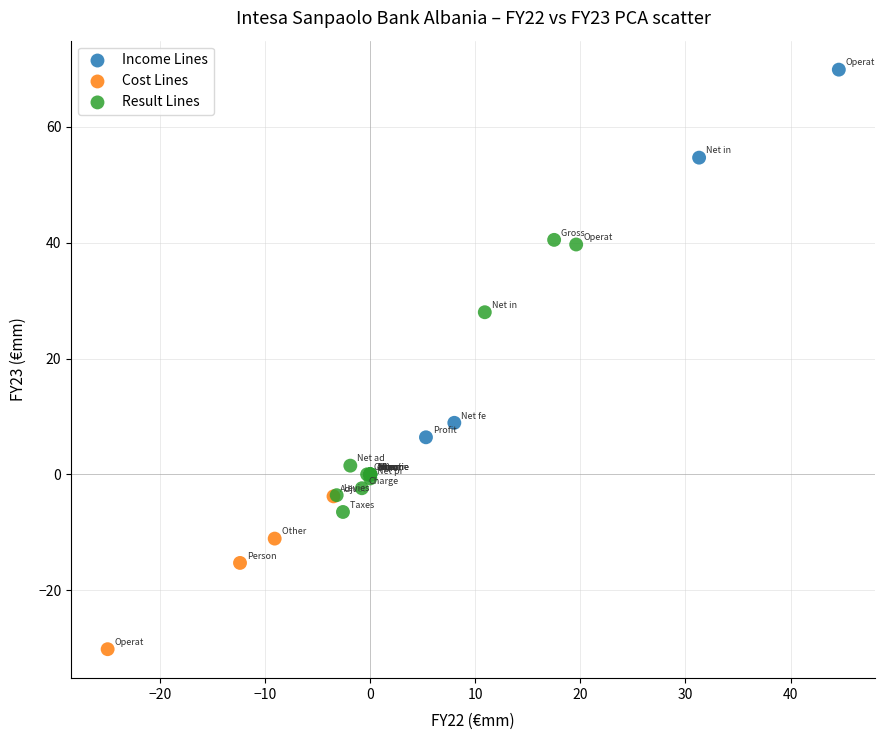

Which series has the widest spread of Y values?

Income Lines